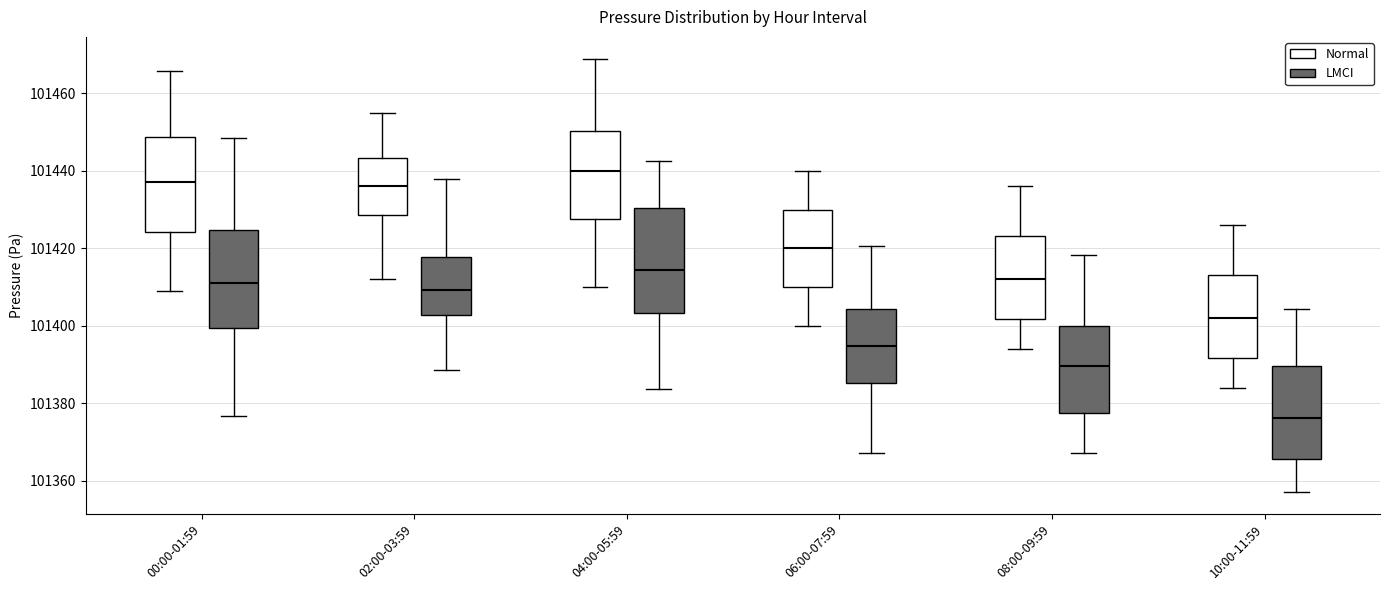

Reading left to right, read every box against the y-axis: the position of its median line, the range the box covers, and the ends of its whiskers. The values are not printed on the chart, so give them approximately, as read against the axis.

00:00-01:59 (Normal): median 101438, box 101424 to 101448, whiskers 101410 to 101466
00:00-01:59 (LMCI): median 101412, box 101400 to 101424, whiskers 101376 to 101448
02:00-03:59 (Normal): median 101436, box 101428 to 101444, whiskers 101412 to 101456
02:00-03:59 (LMCI): median 101410, box 101402 to 101418, whiskers 101388 to 101438
04:00-05:59 (Normal): median 101440, box 101428 to 101450, whiskers 101410 to 101470
04:00-05:59 (LMCI): median 101414, box 101404 to 101430, whiskers 101384 to 101442
06:00-07:59 (Normal): median 101420, box 101410 to 101430, whiskers 101400 to 101440
06:00-07:59 (LMCI): median 101394, box 101386 to 101404, whiskers 101368 to 101420
08:00-09:59 (Normal): median 101412, box 101402 to 101424, whiskers 101394 to 101436
08:00-09:59 (LMCI): median 101390, box 101378 to 101400, whiskers 101368 to 101418
10:00-11:59 (Normal): median 101402, box 101392 to 101414, whiskers 101384 to 101426
10:00-11:59 (LMCI): median 101376, box 101366 to 101390, whiskers 101358 to 101404